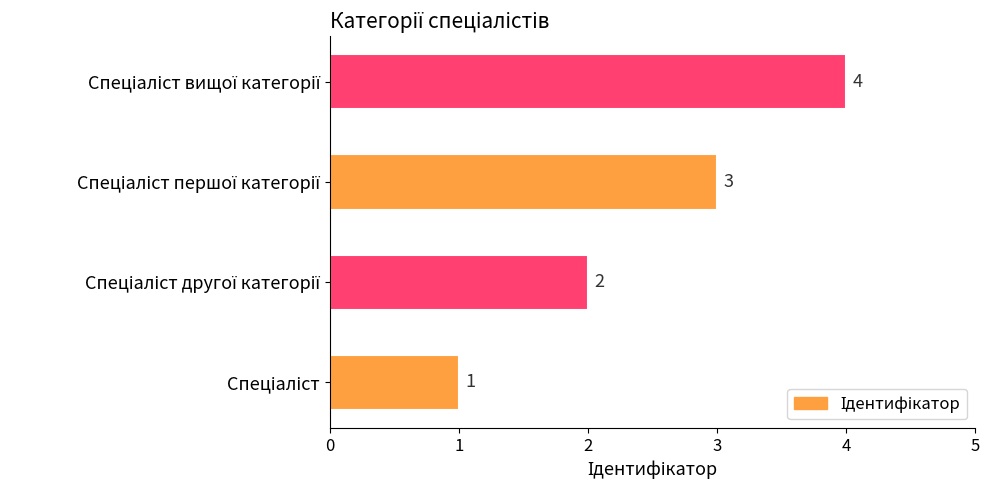

How many bars are there in total?

4